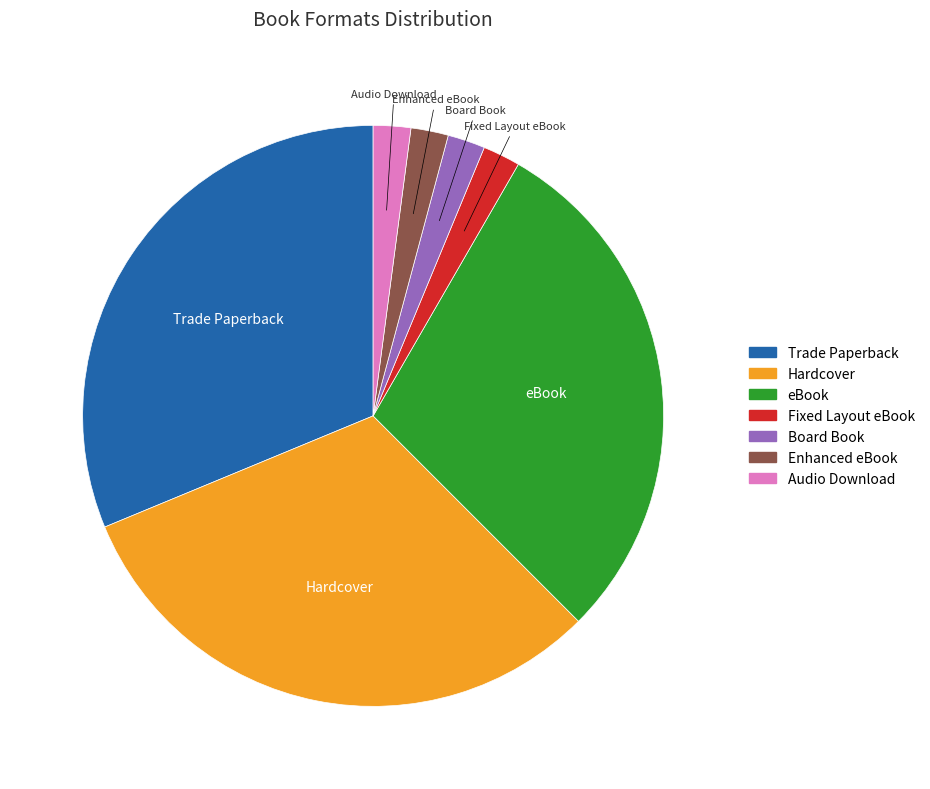

Do Enhanced eBook and Hardcover together represent more than half of the pie?

No